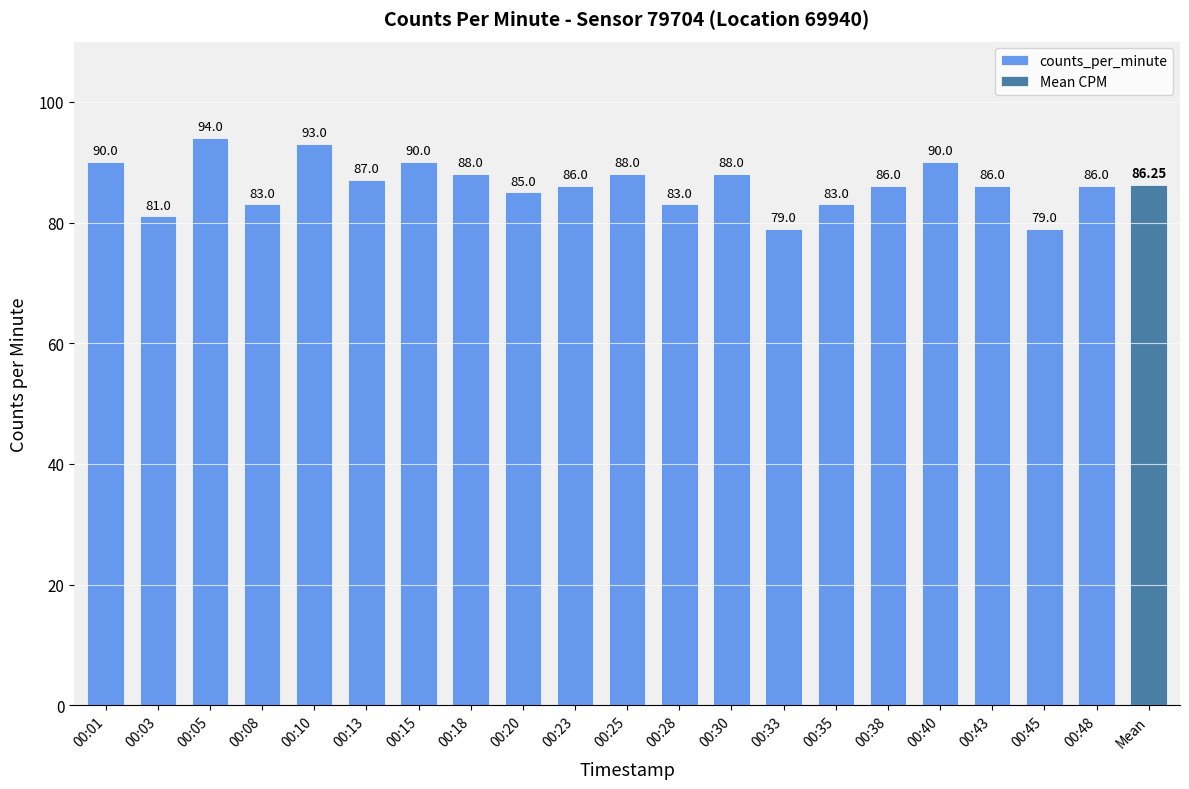

List the labels in order of value, largest first.

00:05, 00:10, 00:01, 00:15, 00:40, 00:18, 00:25, 00:30, 00:13, 00:23, 00:38, 00:43, 00:48, 00:20, 00:08, 00:28, 00:35, 00:03, 00:33, 00:45